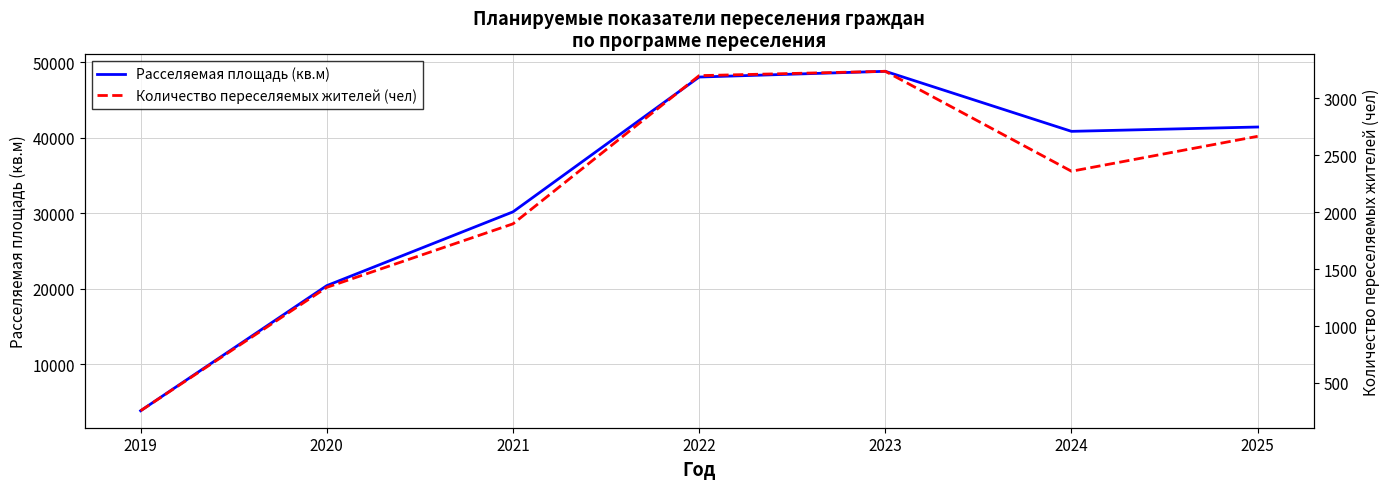

Which category has the highest value across all series?

2023